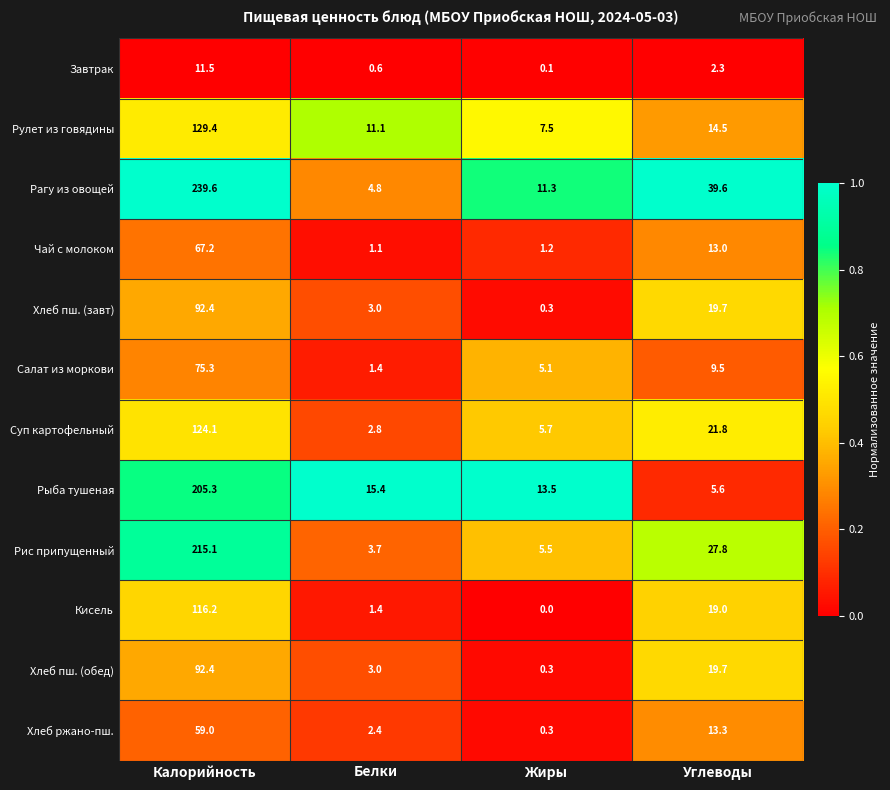

Read the Рыба тушеная value at Белки.

15.4